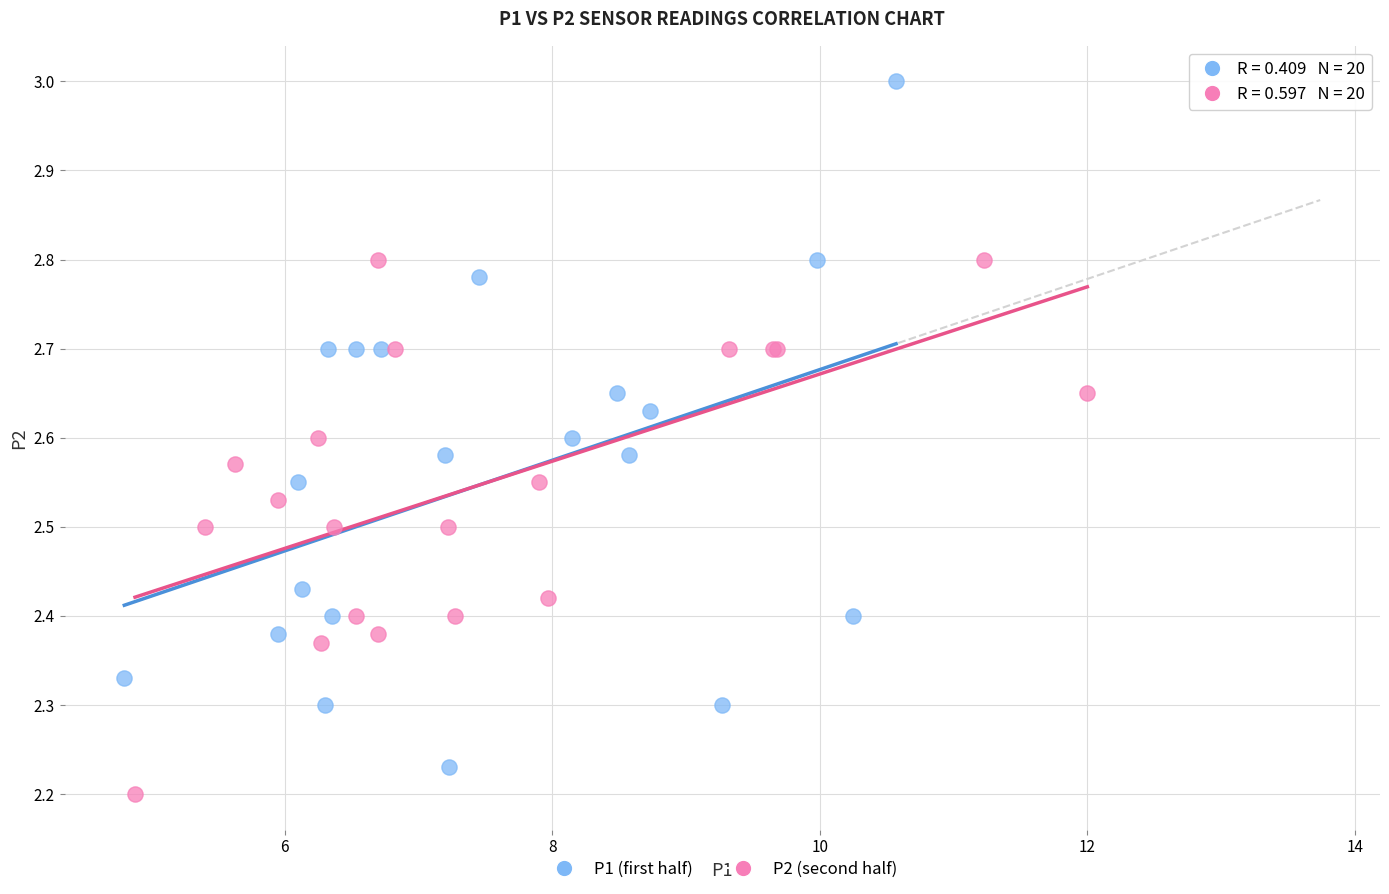

Which series contains the highest Y value?

P1 (first half)